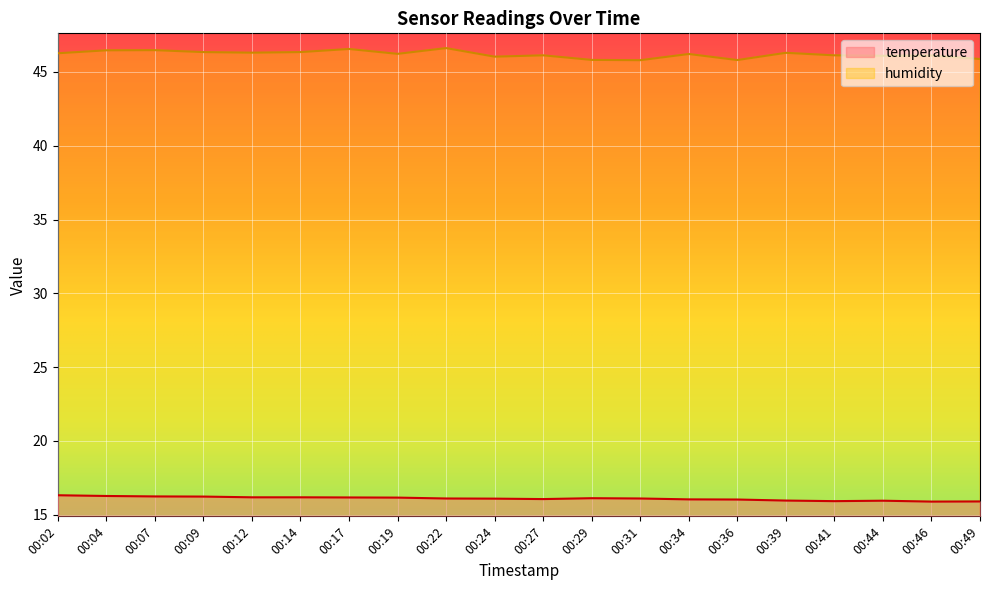

True or false: humidity has a value of 13.8 at 00:24.

False